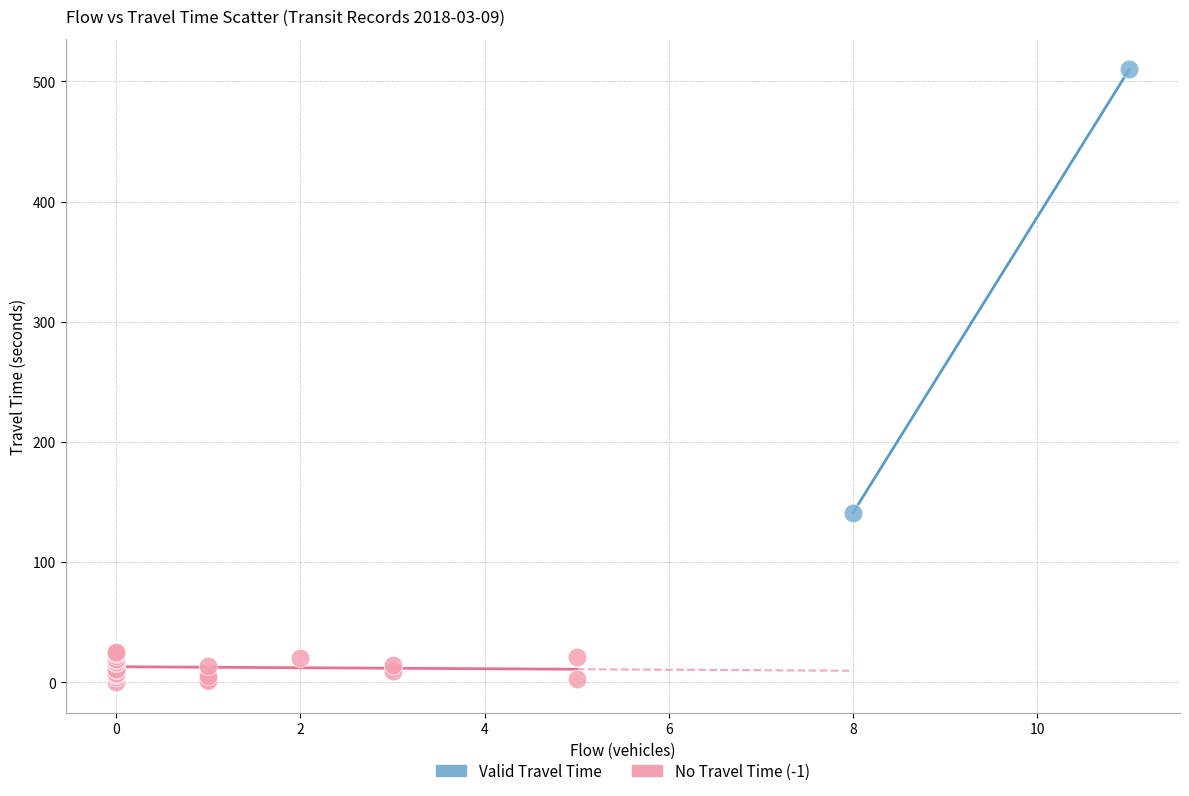

Which series has the widest spread of Y values?

Valid Travel Time